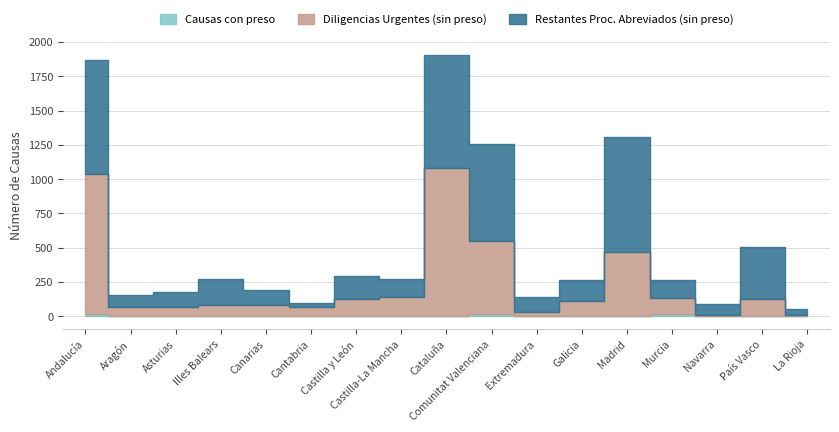

Rank the series at País Vasco from highest to lowest value.

Restantes Proc. Abreviados (sin preso), Diligencias Urgentes (sin preso), Causas con preso